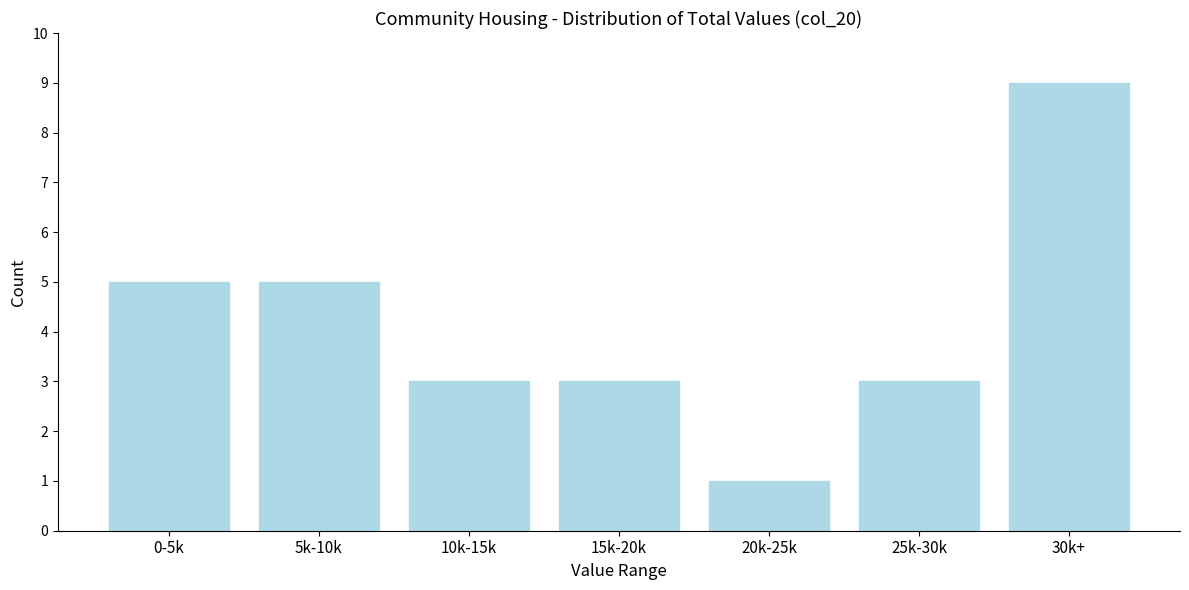

Reading left to right, list all the values displayed in this chart.

0-5k=5	5k-10k=5	10k-15k=3	15k-20k=3	20k-25k=1	25k-30k=3	30k+=9